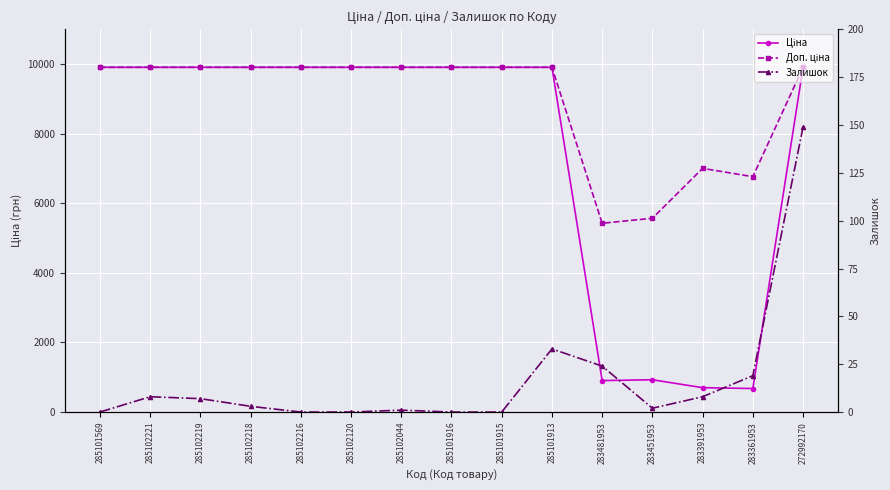

How many interior local peaks does the Доп. ціна series have?

1